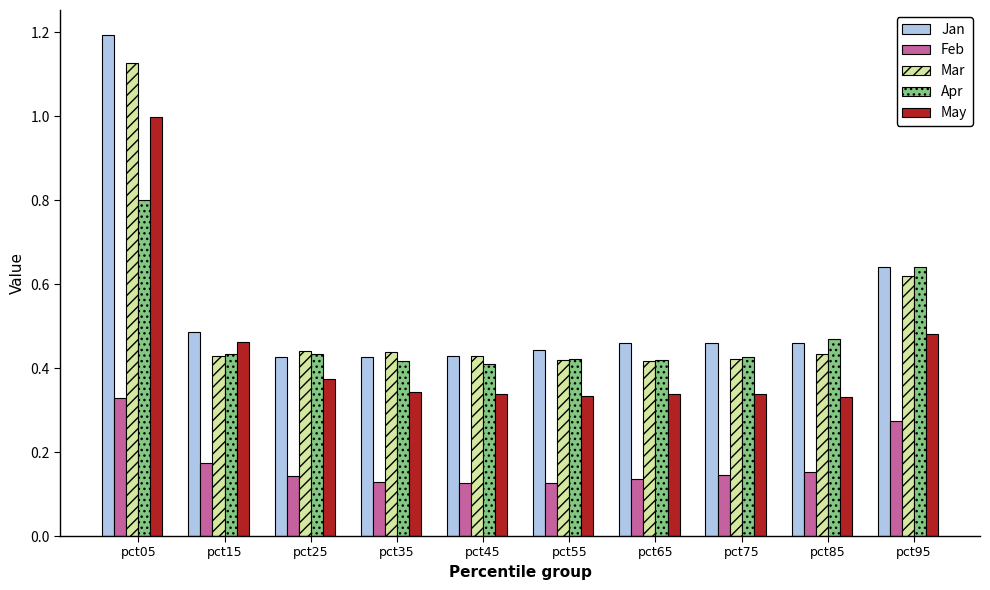

What is the maximum value shown in the chart?

1.2